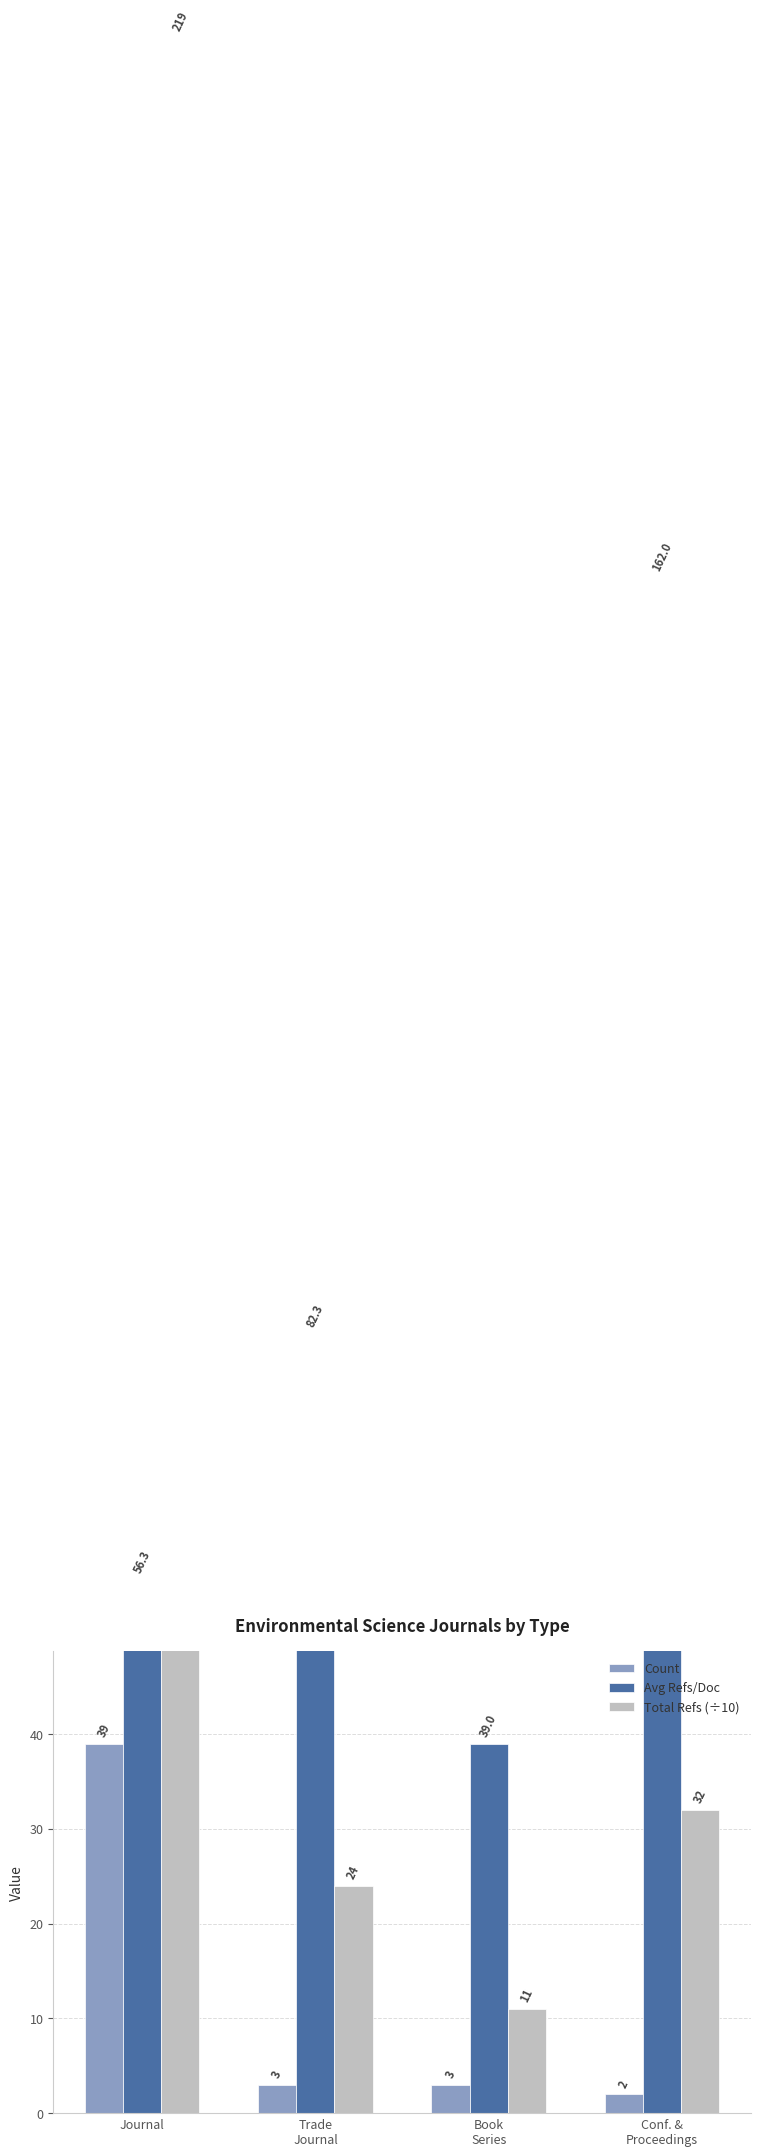

What is the label of the 2nd bar from the right?

Book
Series